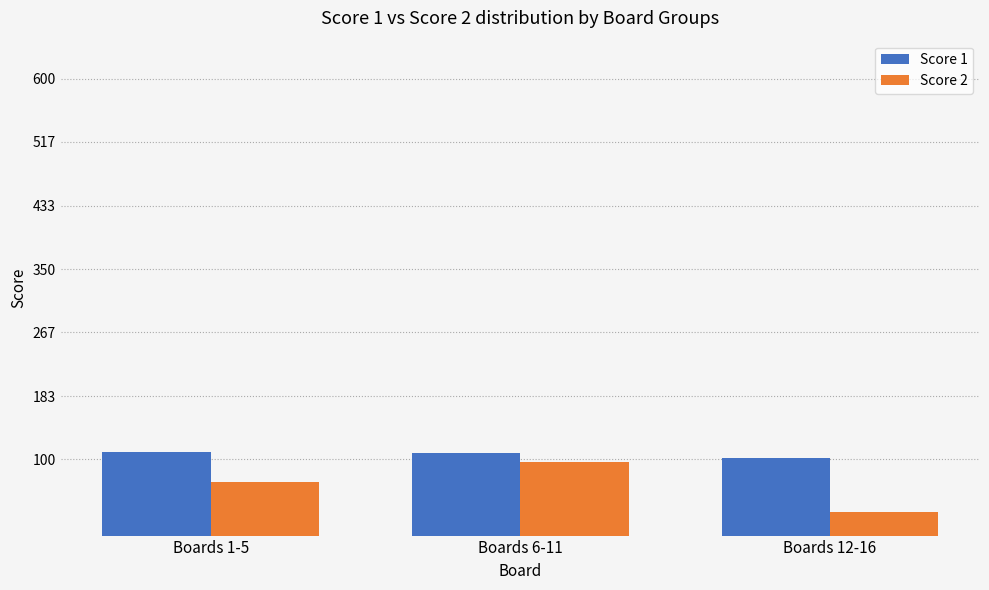

At which label does Score 2 reach its minimum?

Boards 12-16